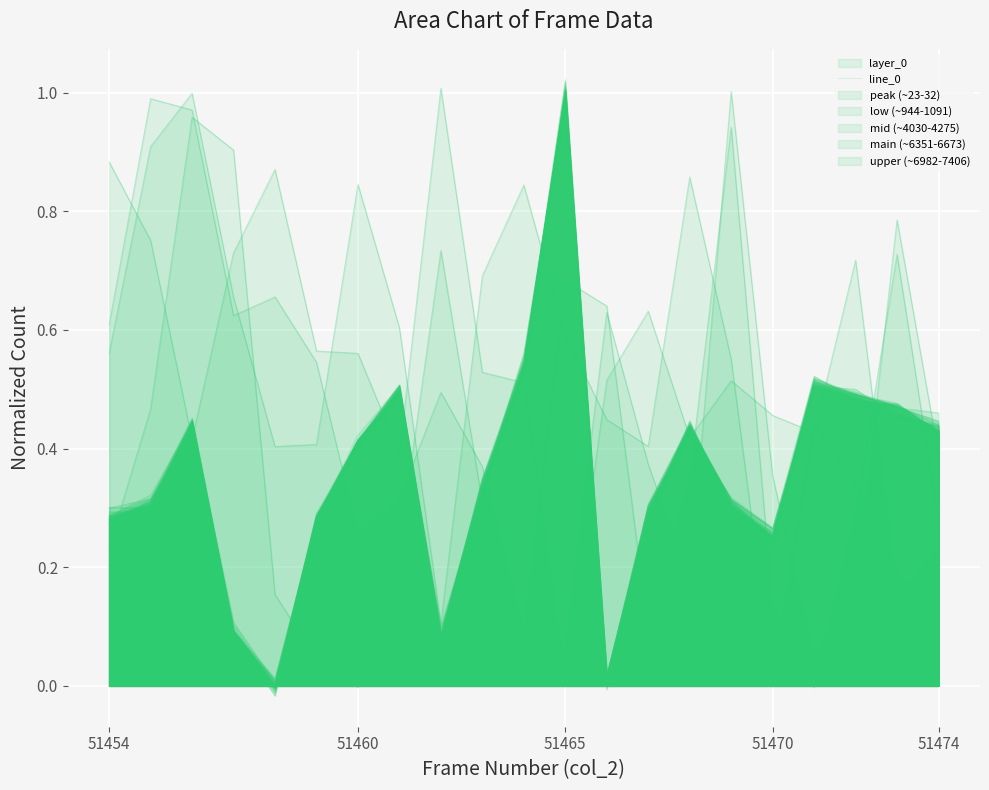

What is the average value?

0.4